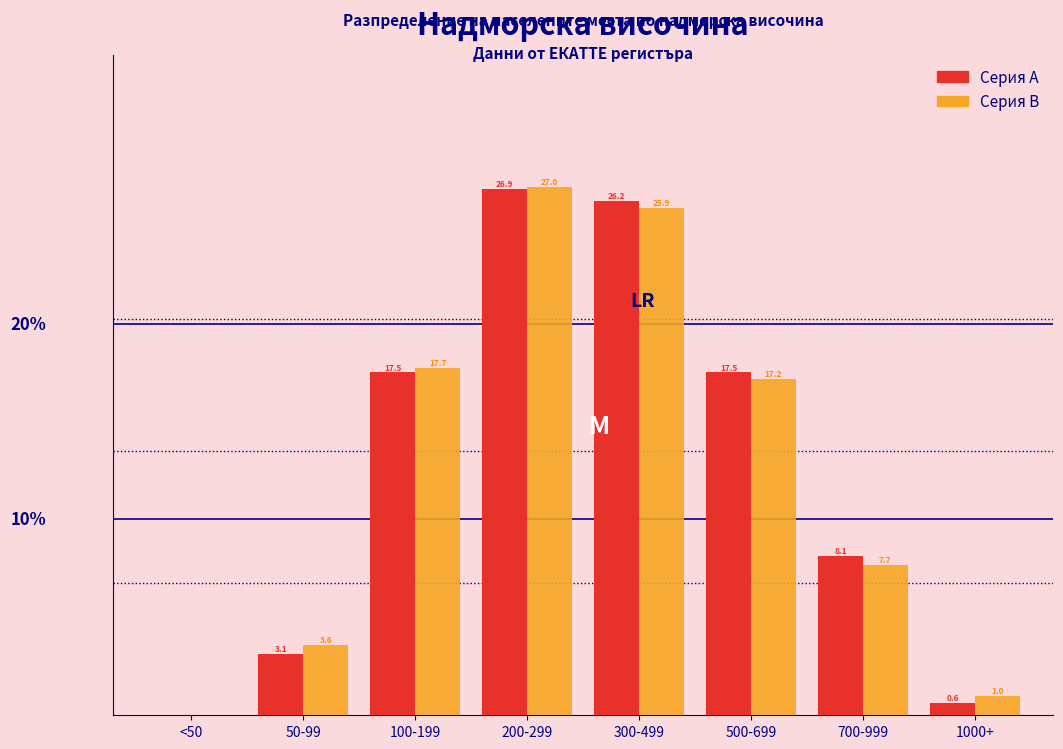

Which series changed the most between <50 and 300-499?

Серия A